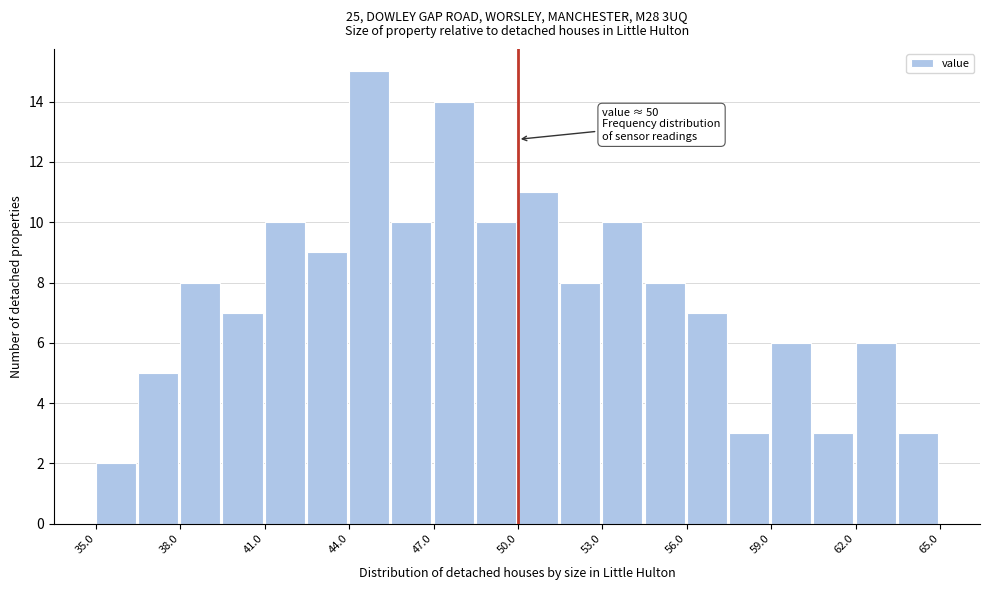

Read against the x-axis, roughly where is the centre of the tallest bar?

44.5